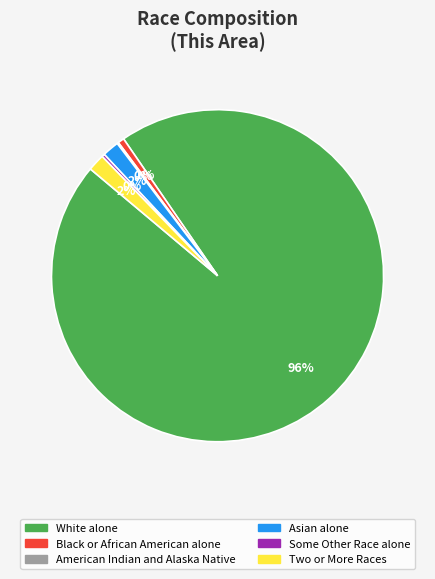

To the nearest percent, what is the combined percentage of Asian alone and Some Other Race alone?

2%